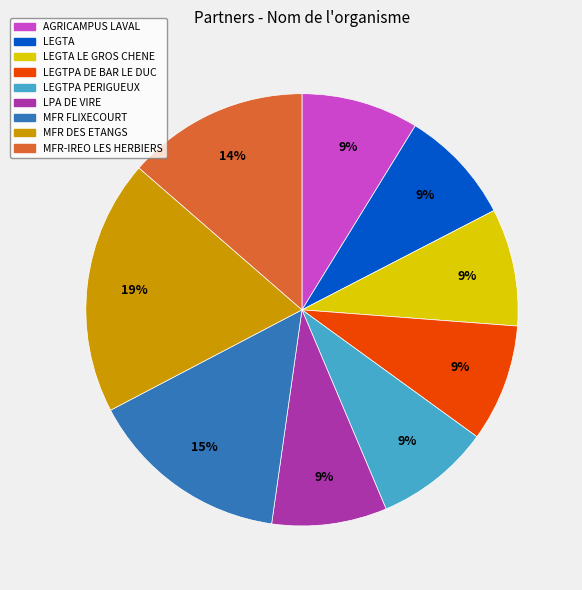

What percentage is the LEGTPA DE BAR LE DUC slice, to the nearest percent?

9%